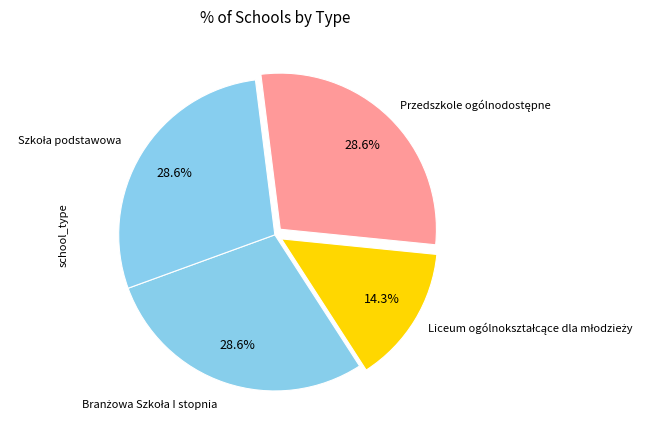

Is there any slice that represents more than half of the pie?

No